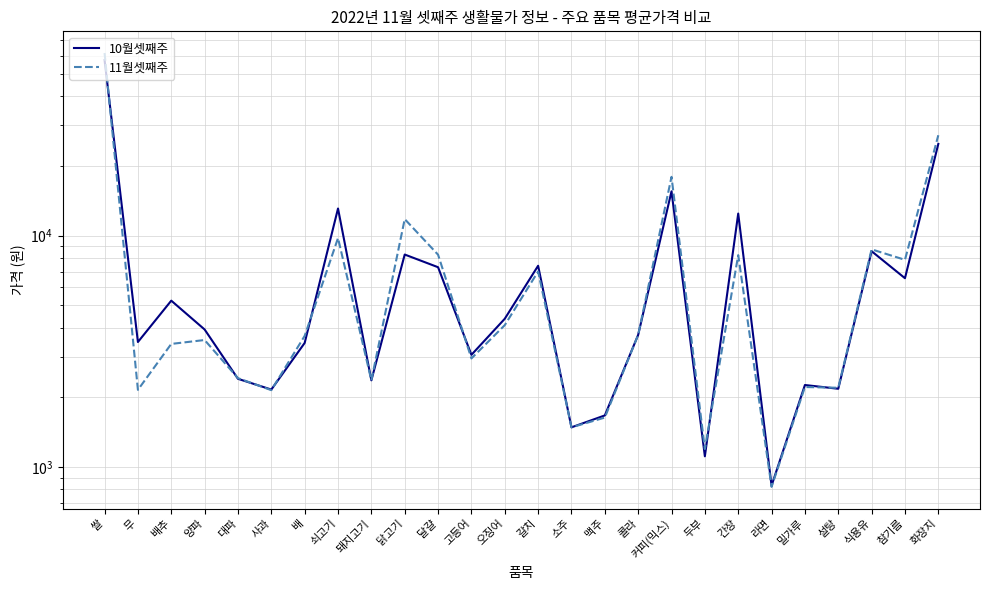

True or false: 10월셋째주 has a value of 1044.8 at 돼지고기.

False